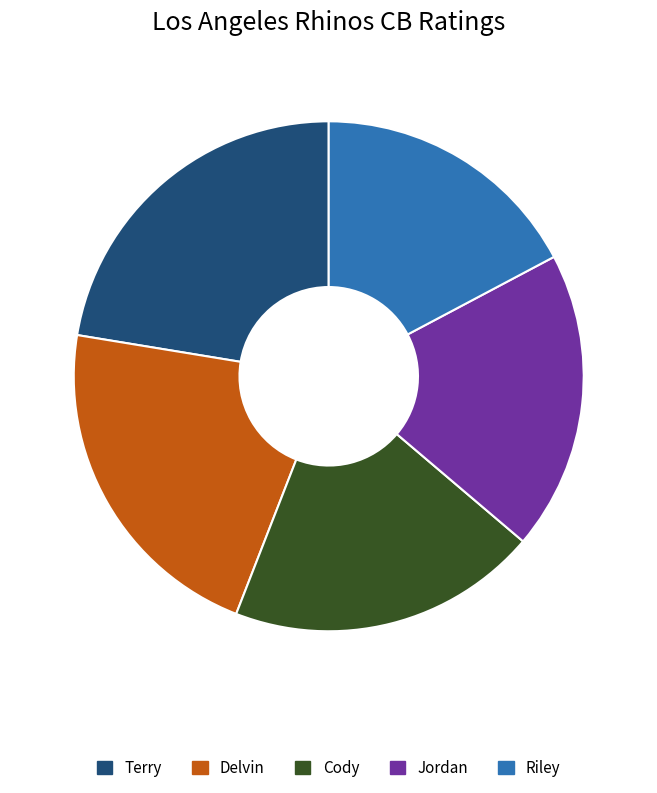

True or false: Jordan accounts for 19% of the total.

True